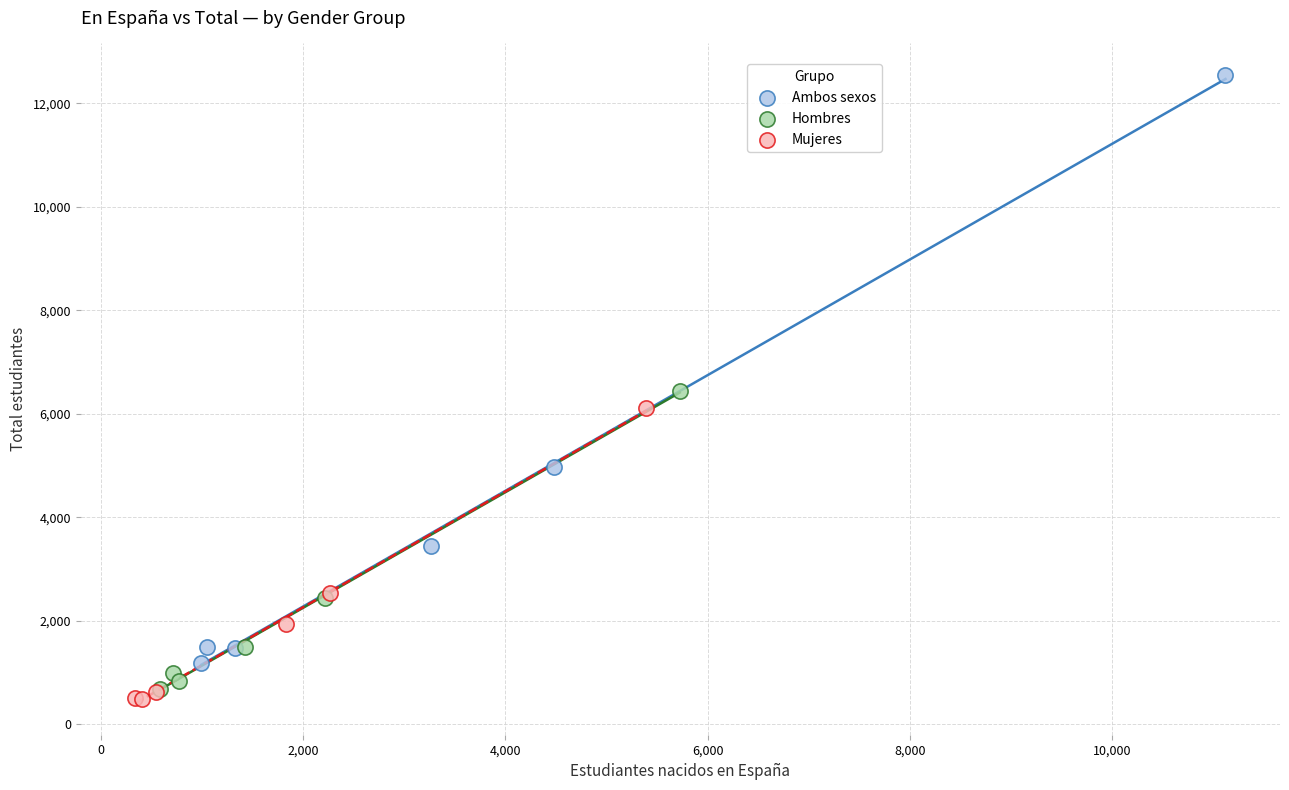

Which series has the largest Y range (max minus min)?

Ambos sexos